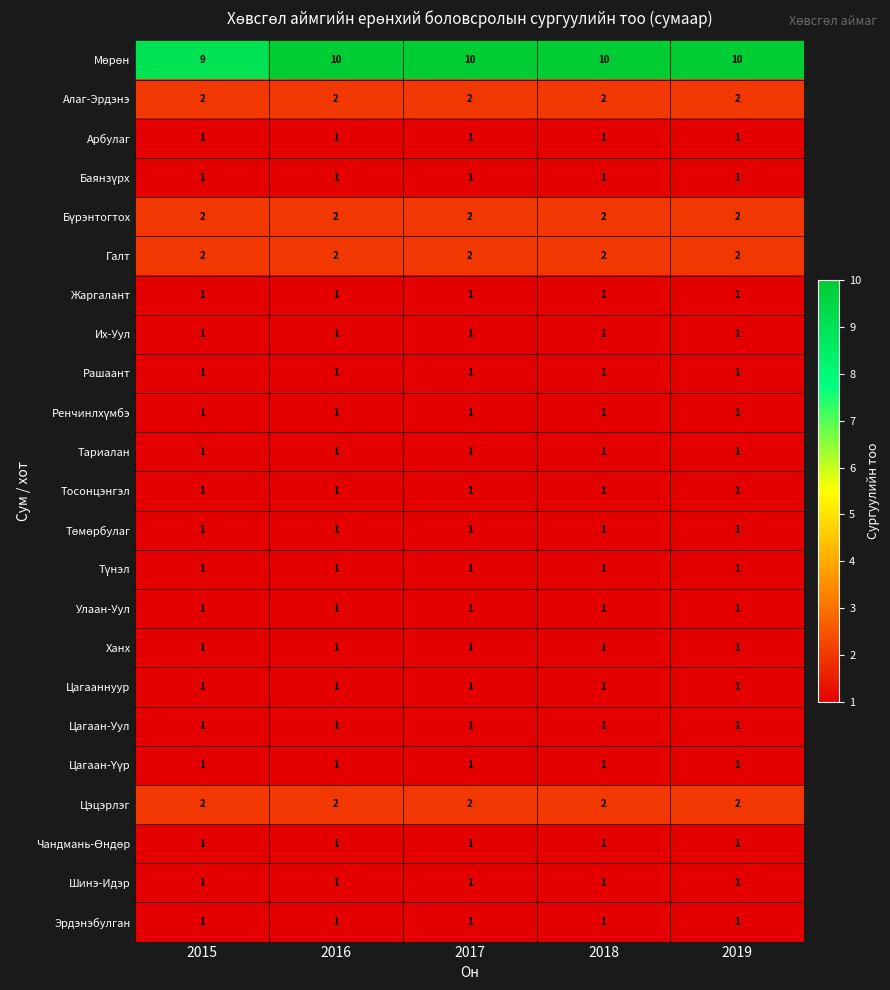

Is it true that Ханх equals 1 at 2019?

True